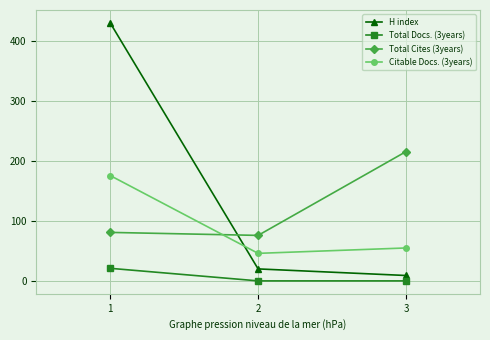

How many data points in H index are less than 20?

1